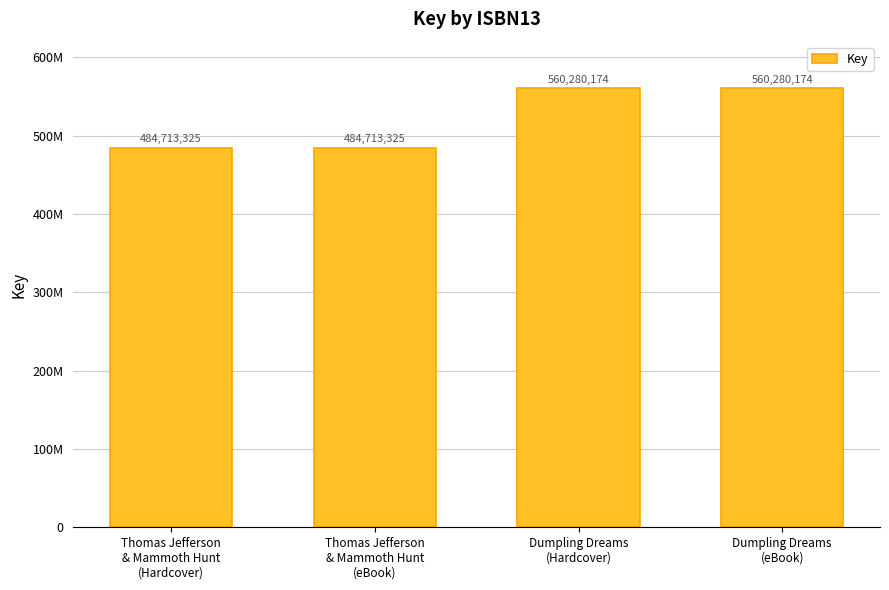

Does the chart contain any negative values?

No